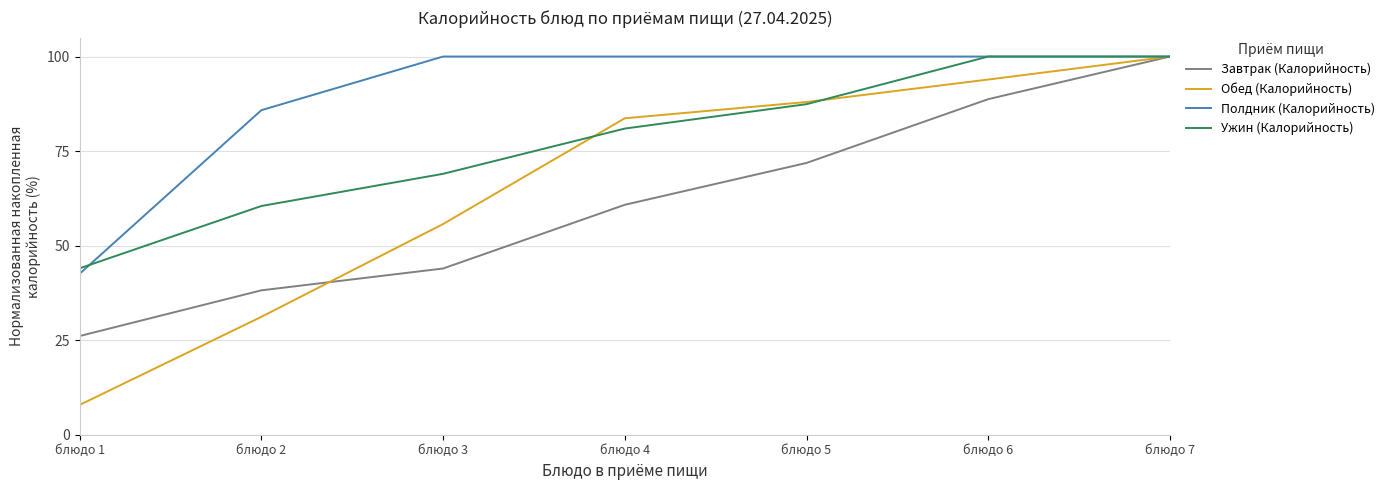

What is the sum of the Обед (Калорийность) values at блюдо 4 and блюдо 6?

177.6